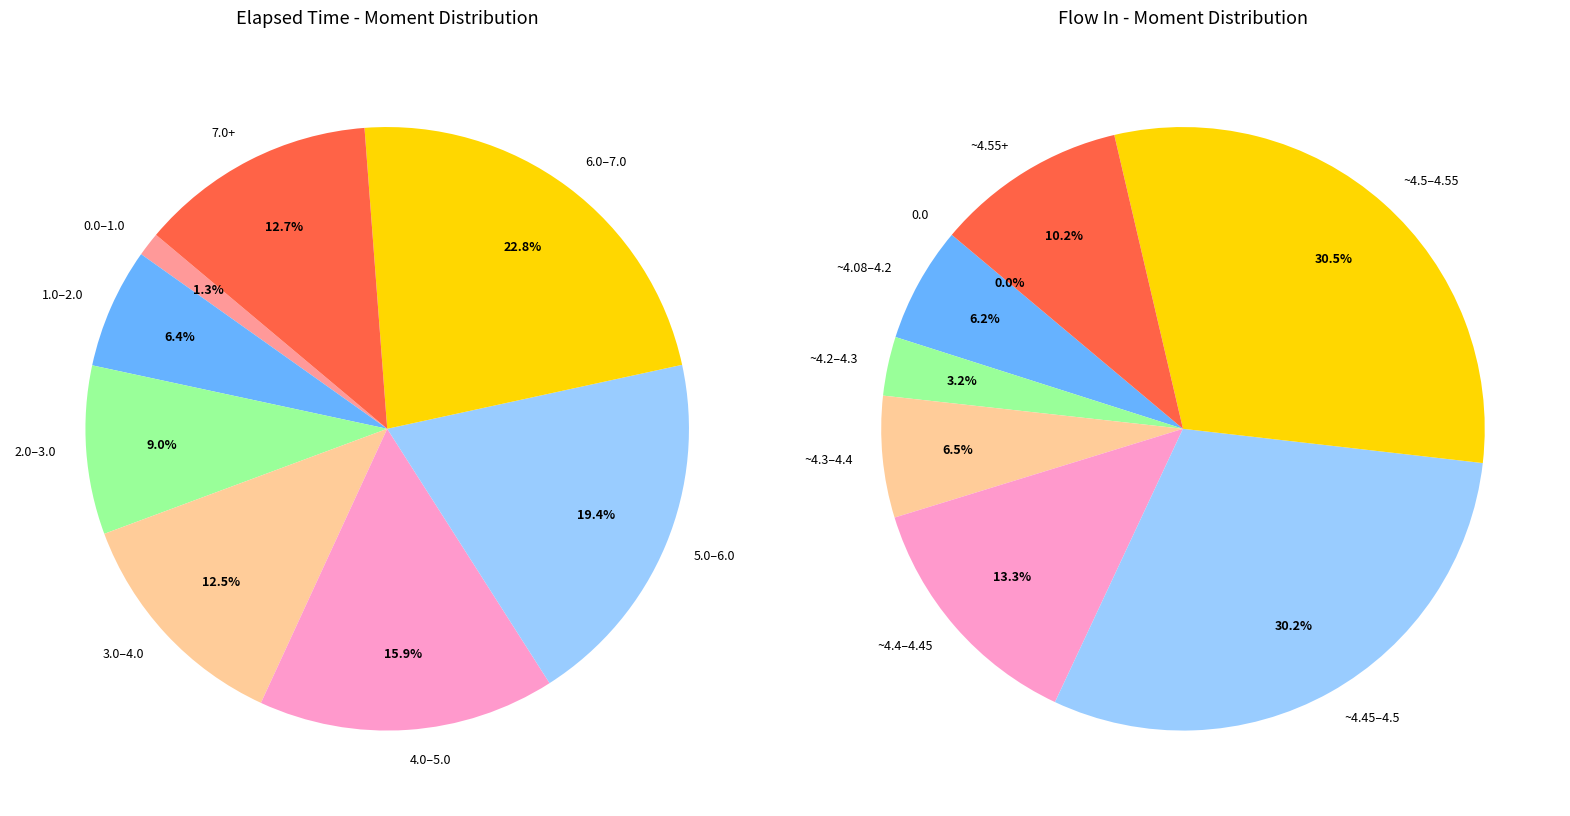

Which has a higher value, 0.003 or 7.497?

7.497